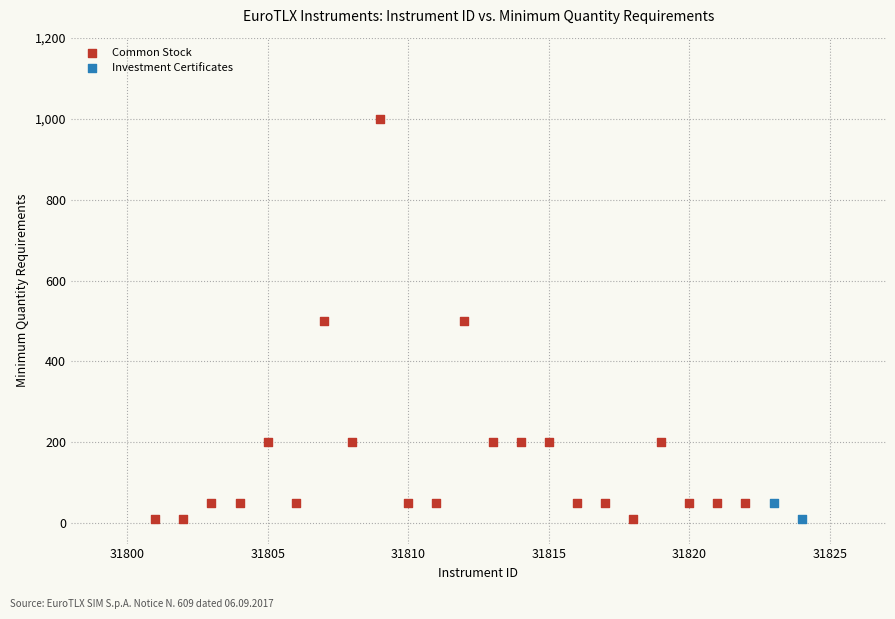

What are all the series names shown in the legend?

Common Stock, Investment Certificates